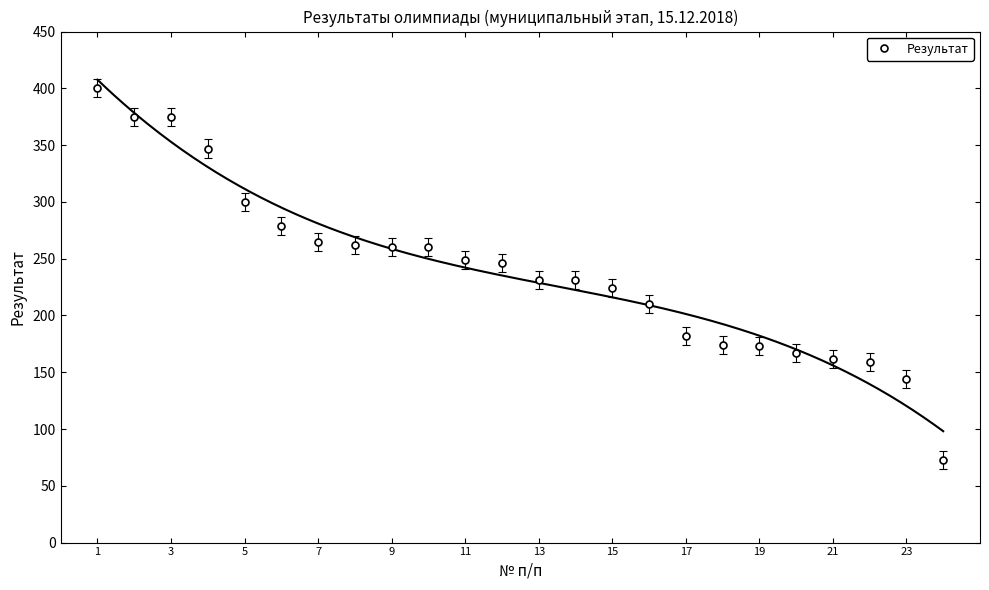

The value of Результат at 3 is 664. True or false?

False